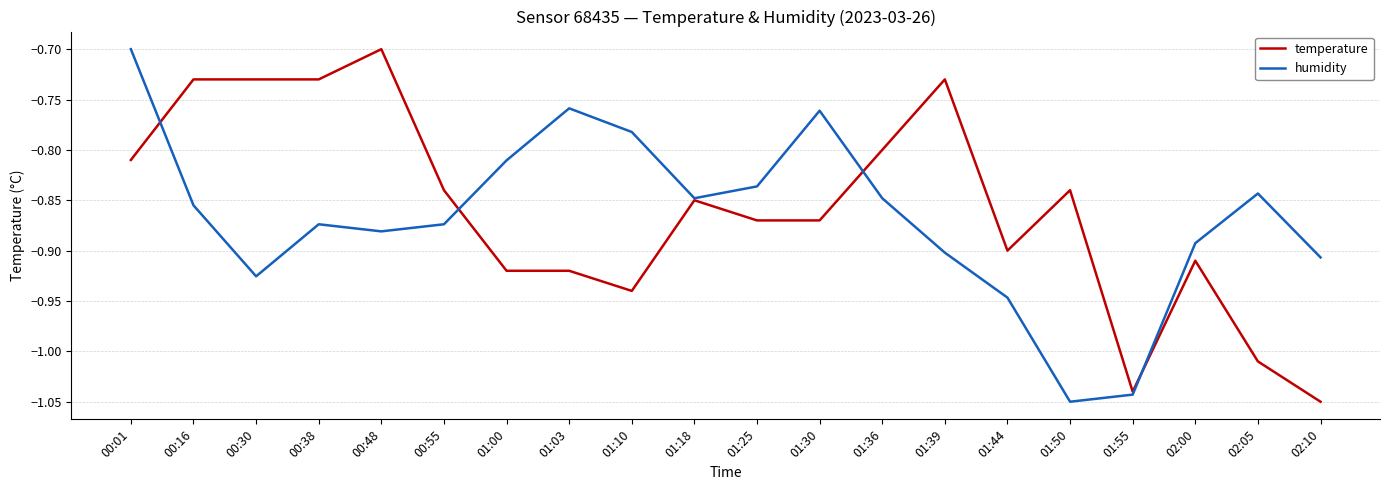

Where is humidity nearest to the value 0?

00:01